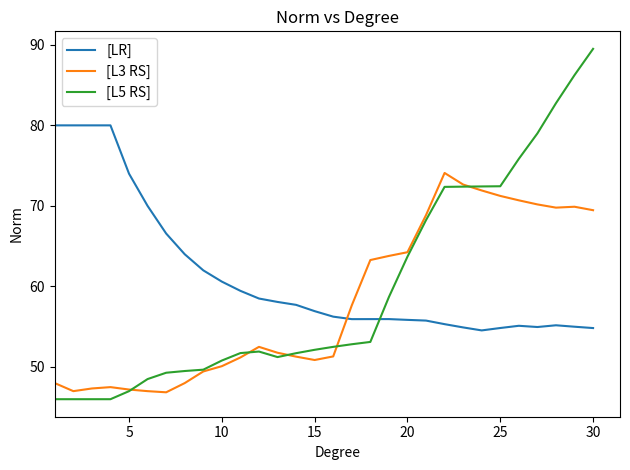

What is the maximum value shown in the chart?

89.5